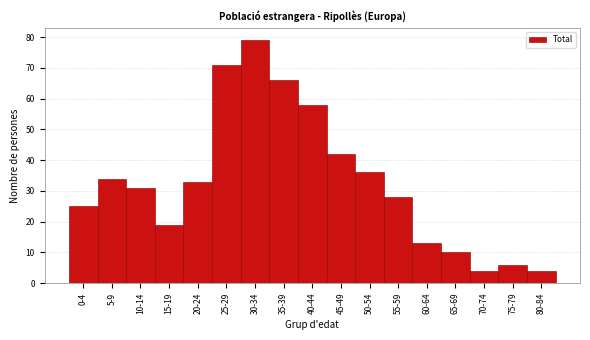

Reading left to right, what are all the values shown in this chart?

0-4=25	5-9=34	10-14=31	15-19=19	20-24=33	25-29=71	30-34=79	35-39=66	40-44=58	45-49=42	50-54=36	55-59=28	60-64=13	65-69=10	70-74=4	75-79=6	80-84=4